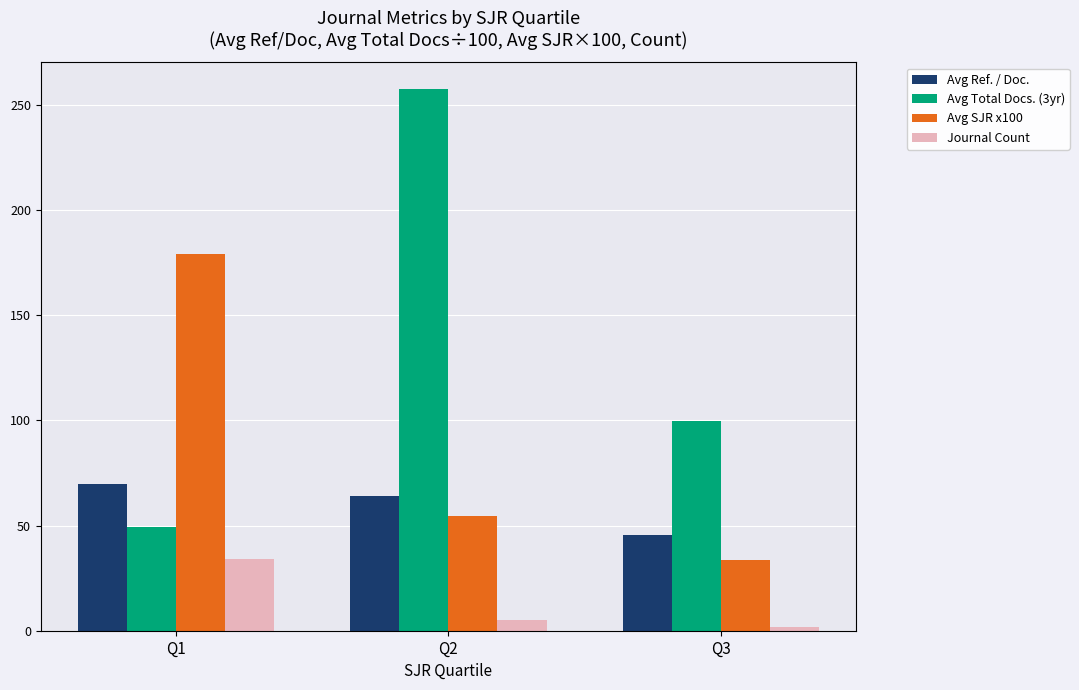

Which series has the widest spread of values?

Avg Total Docs. (3yr)